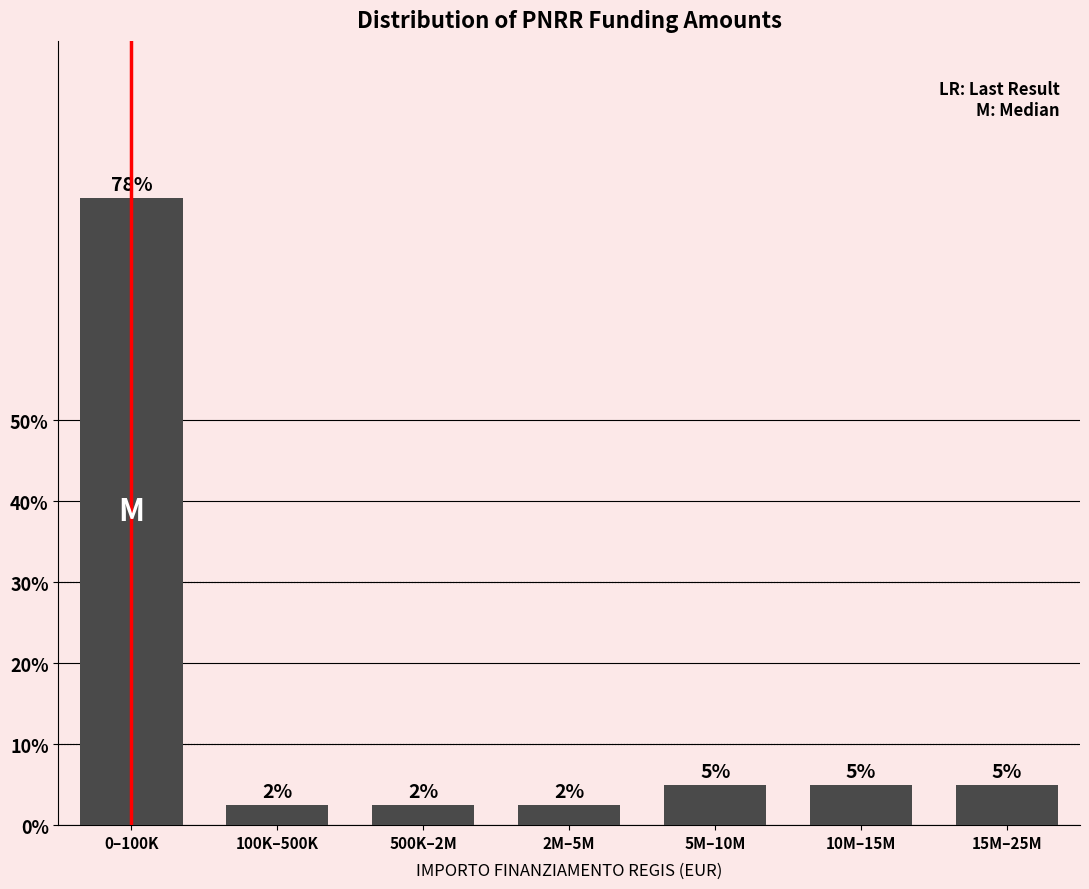

How many bars are there in total?

7